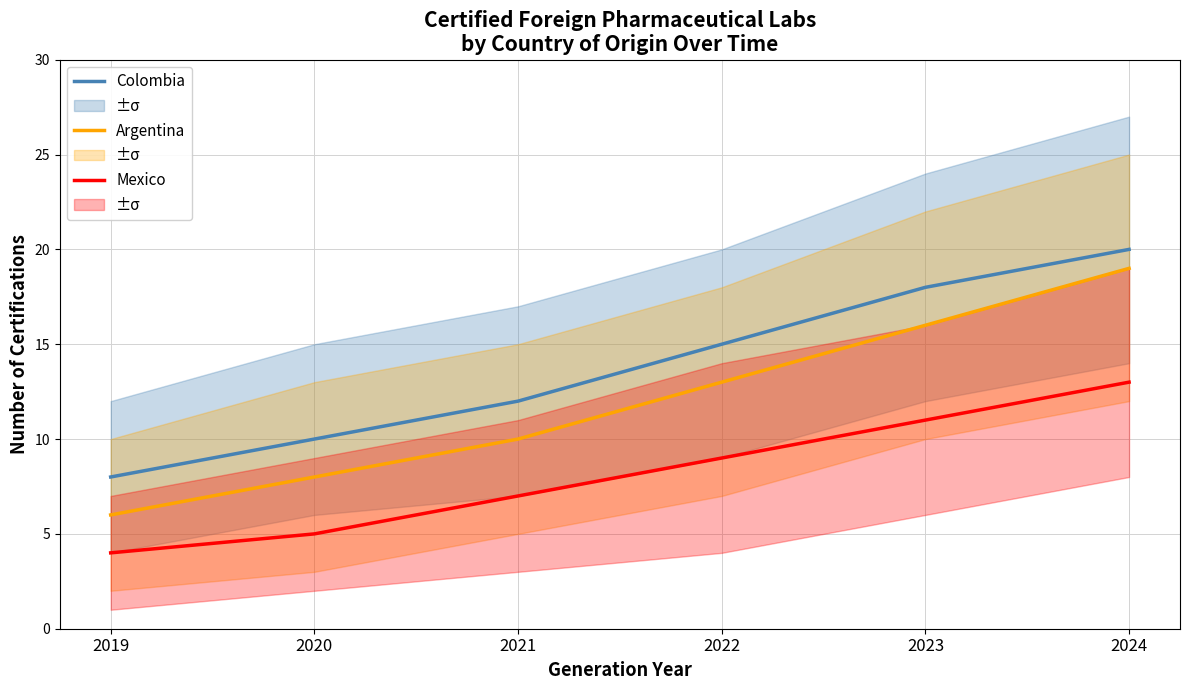

True or false: Mexico and Colombia cross at least once.

False